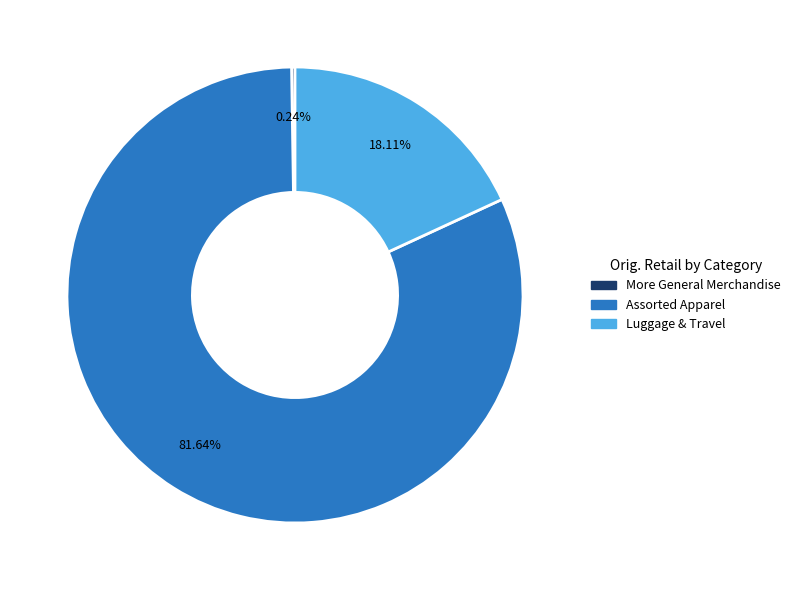

Is there a majority slice in this chart?

Yes